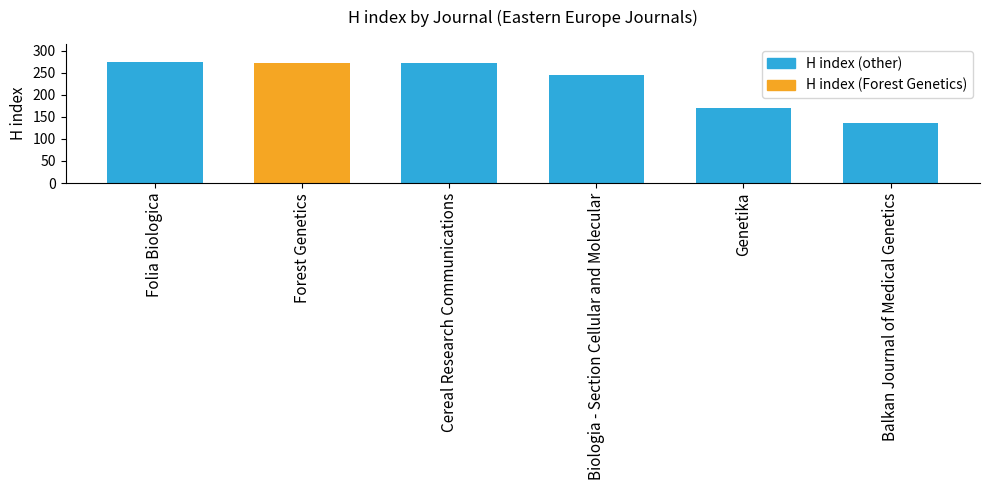

What is the average value?

229